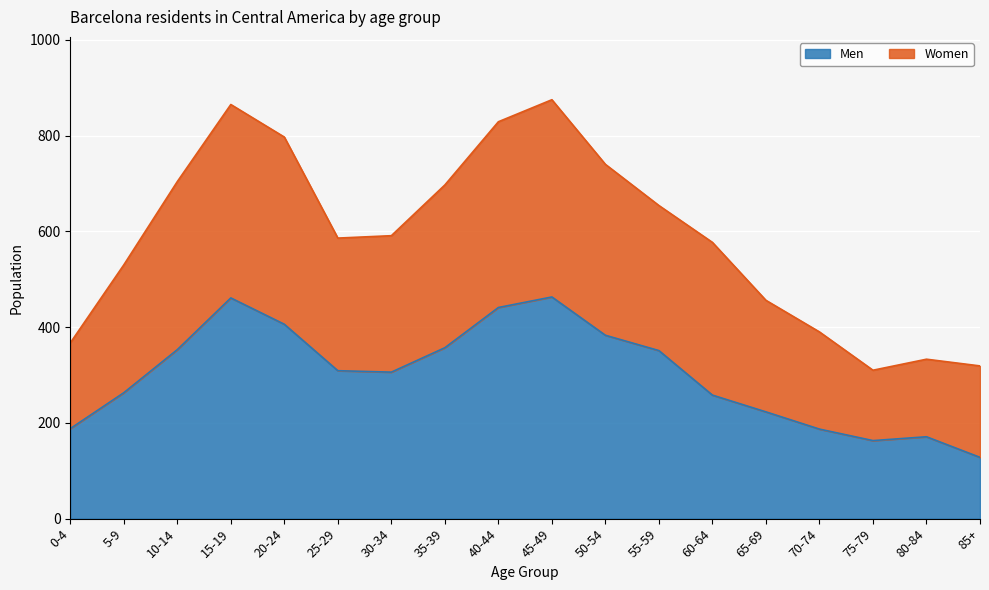

Is it true that Women equals 222 at 65-69?

False